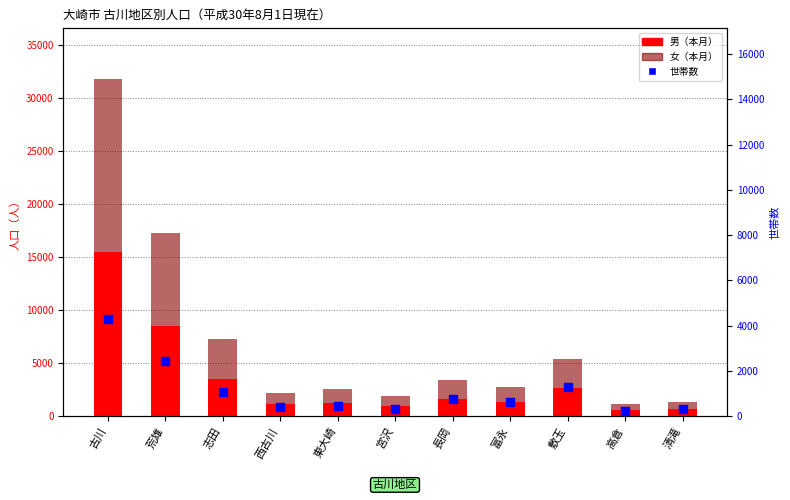

Which series reaches the minimum Y coordinate?

世帯数